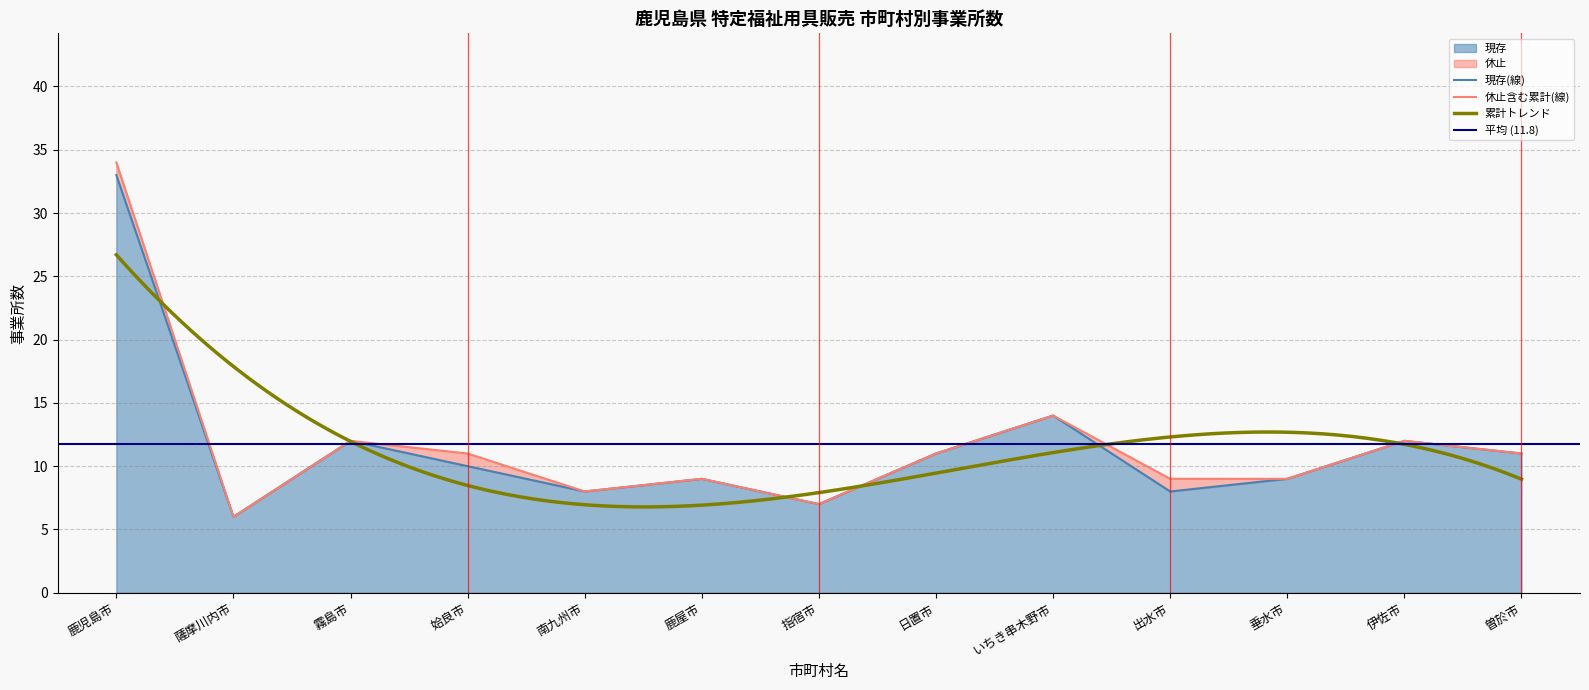

In 累計, how many points are lower than both neighbors (excluding endpoints)?

3